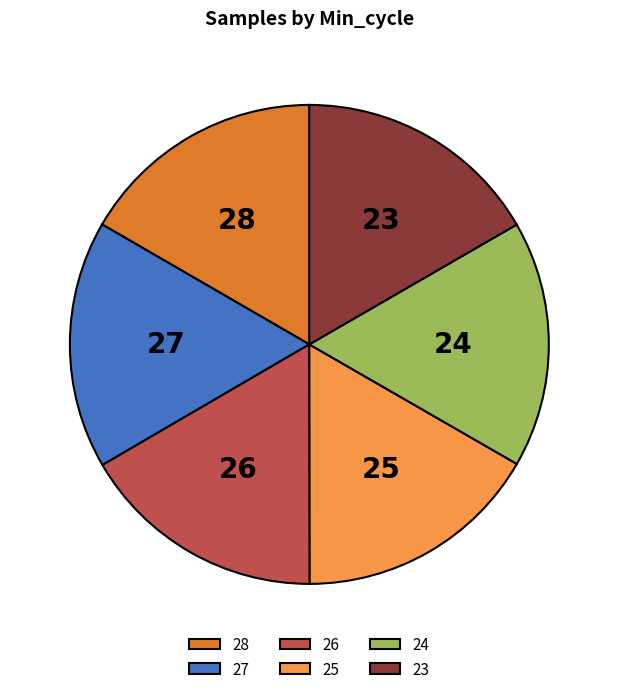

What is the ratio of the value at 26 to the value at 25?

1.0